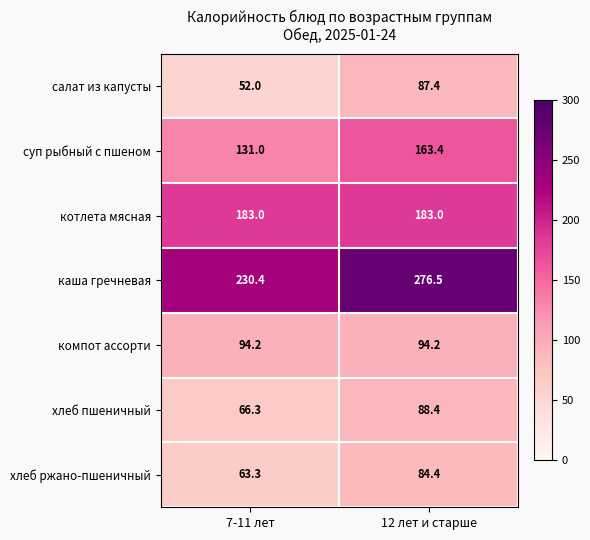

At which category is the sum across all series the highest?

12 лет и старше